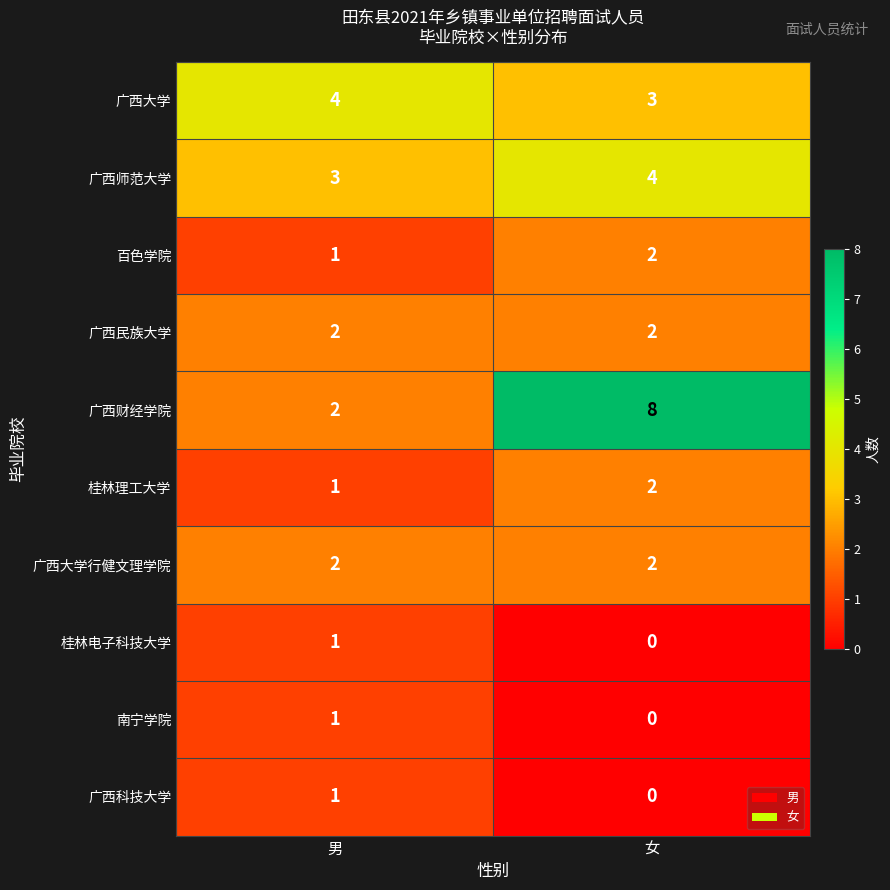

The value of 广西民族大学 at 女 is 2. True or false?

True